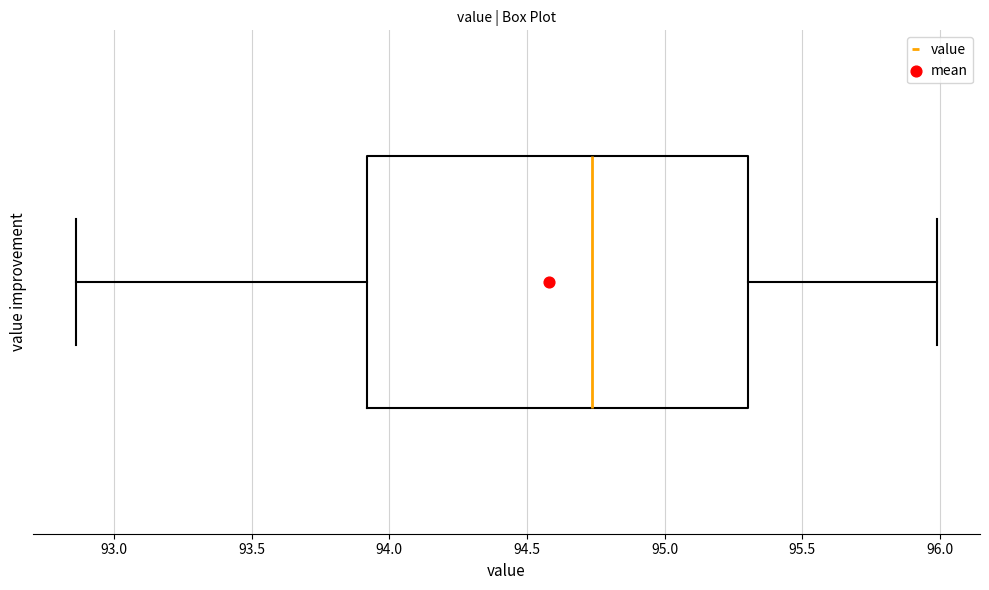

Read this box plot against the x-axis: the position of the median line, the range covered by the box, and the ends of both whiskers. The values are not printed on the chart, so give them approximately, as read against the axis.

median 94.75, box 93.90 to 95.30, whiskers 92.85 to 96.00